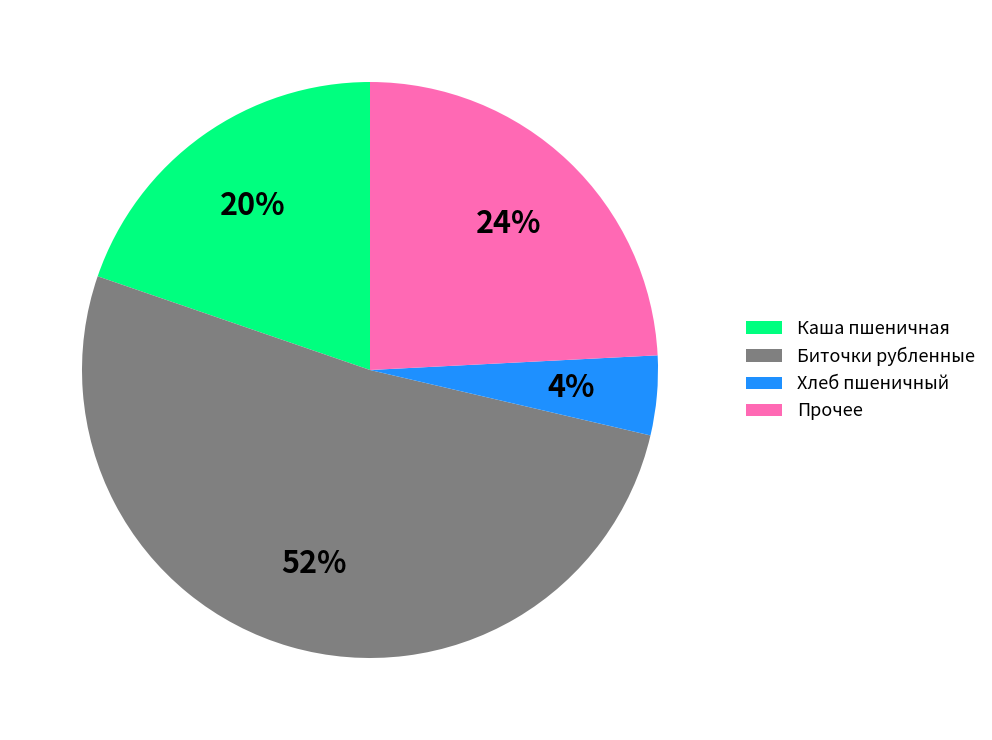

True or false: Прочее accounts for 35% of the total.

False